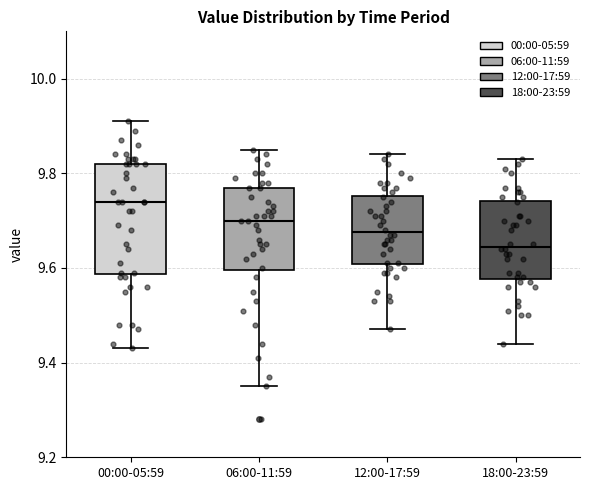

Where is the upper edge of the box for 06:00-11:59 on the y-axis? The values are not printed on the chart, so give them approximately, as read against the axis.

9.78